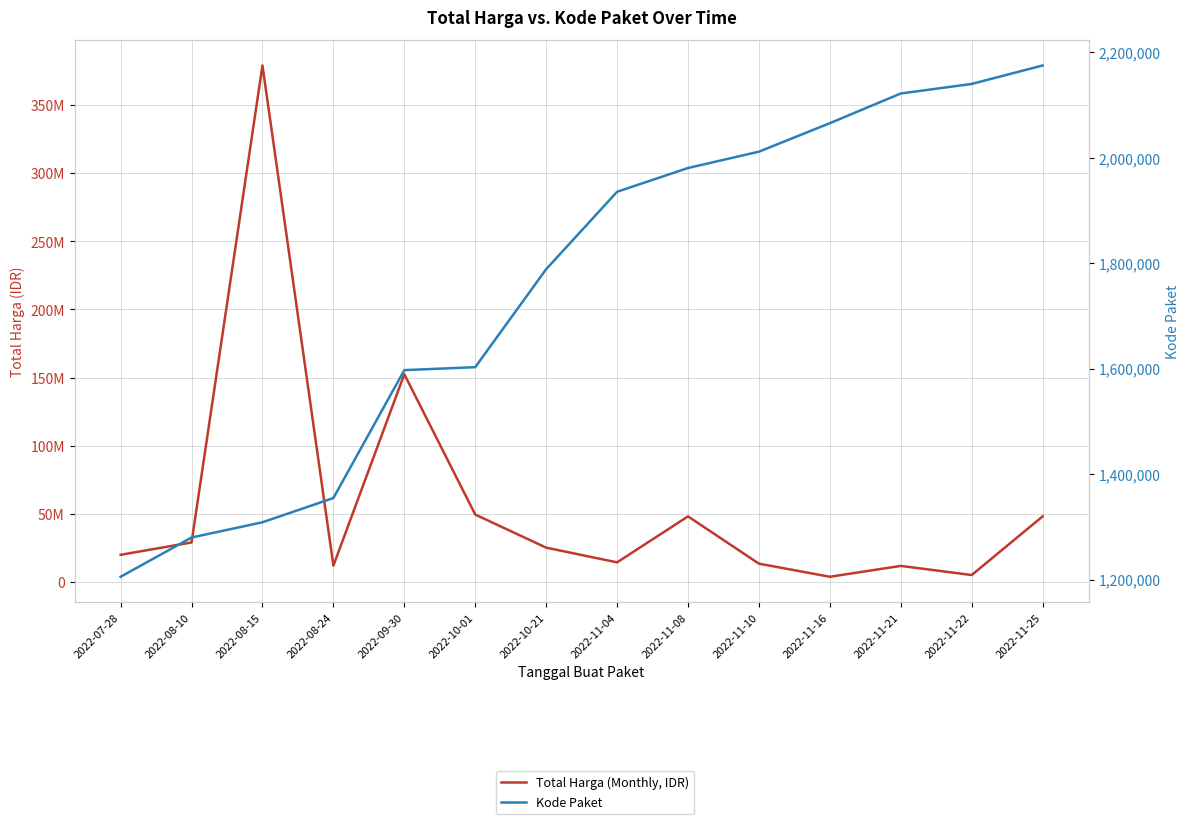

Between 2022-07-28 and 2022-08-24, which is larger?

2022-07-28